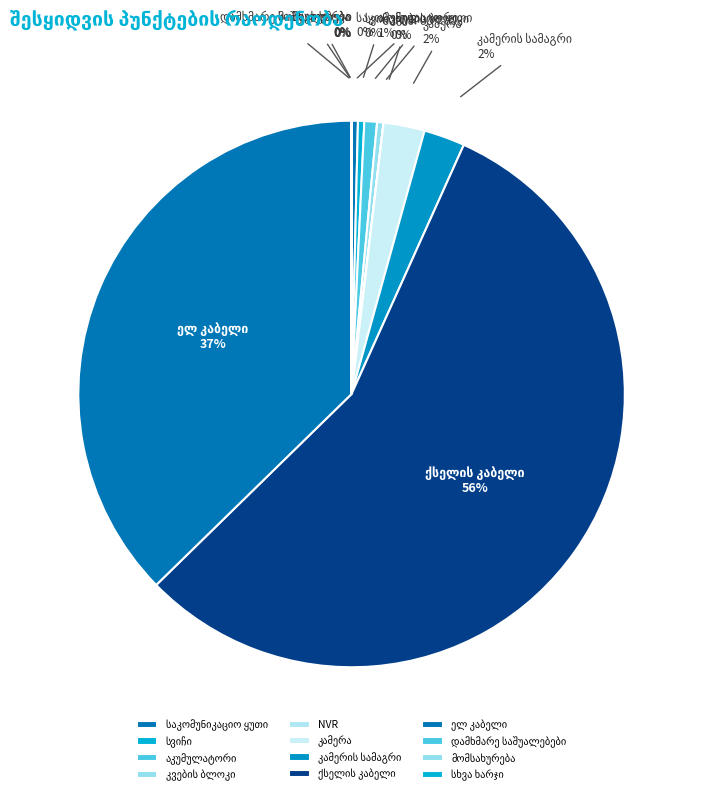

To the nearest percent, what is the average slice percentage?

8%